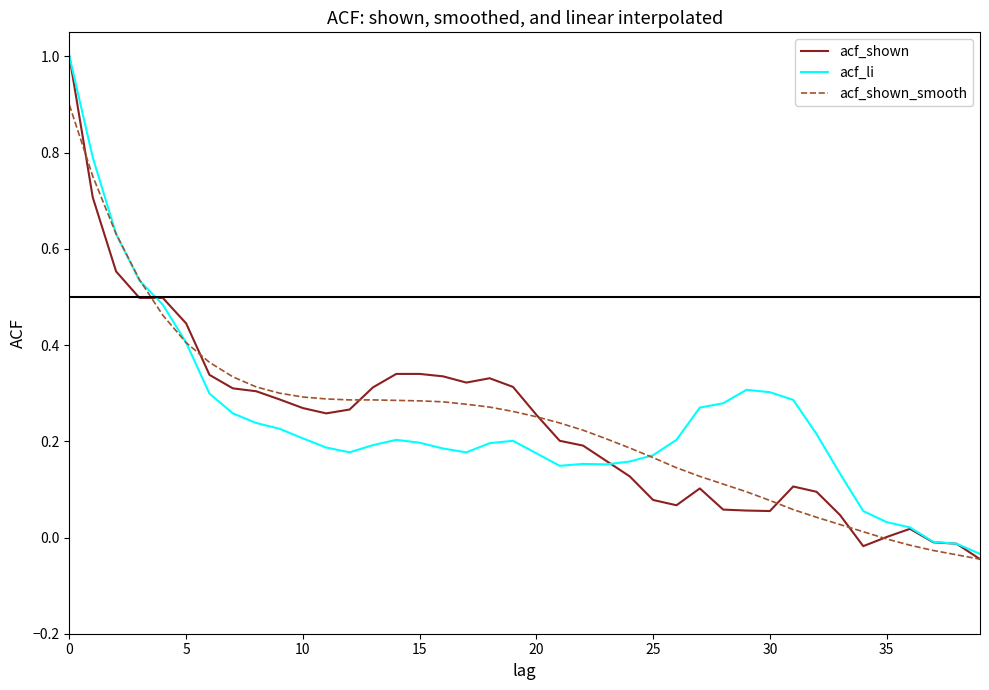

How many series are shown in this chart?

3